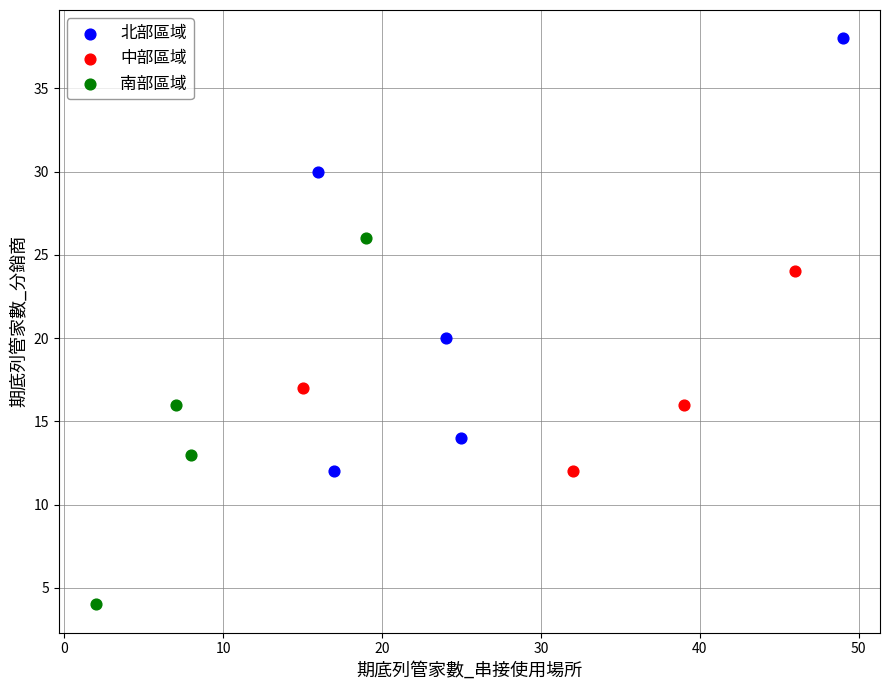

Which series contains the lowest Y value?

南部區域